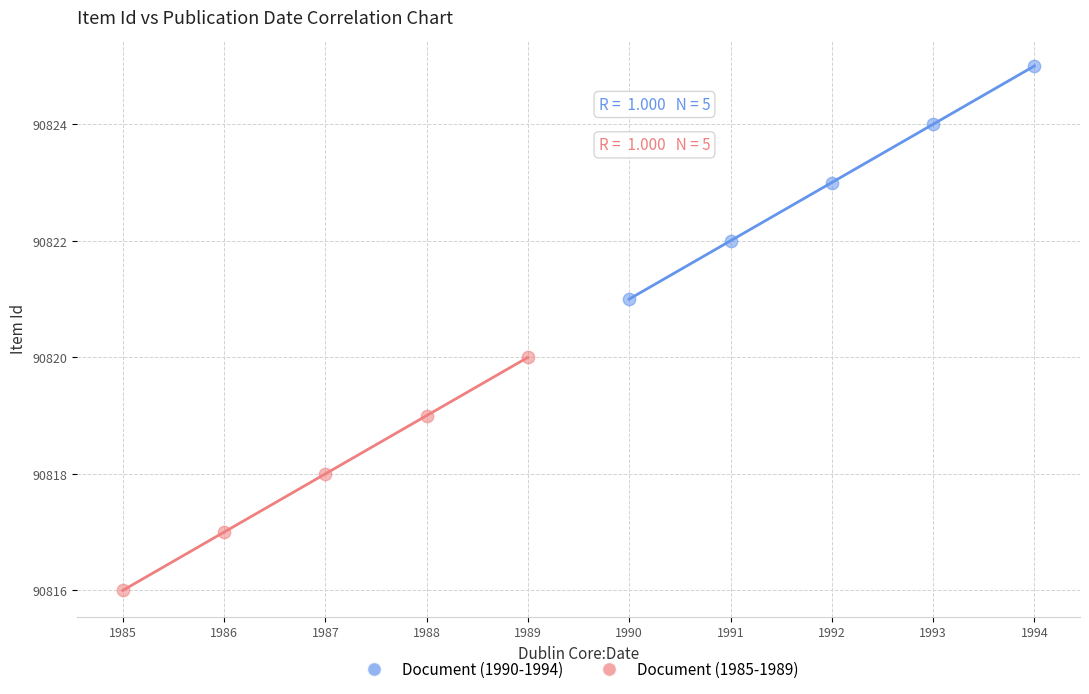

Which series reaches the maximum Y coordinate?

Document (1990-1994)